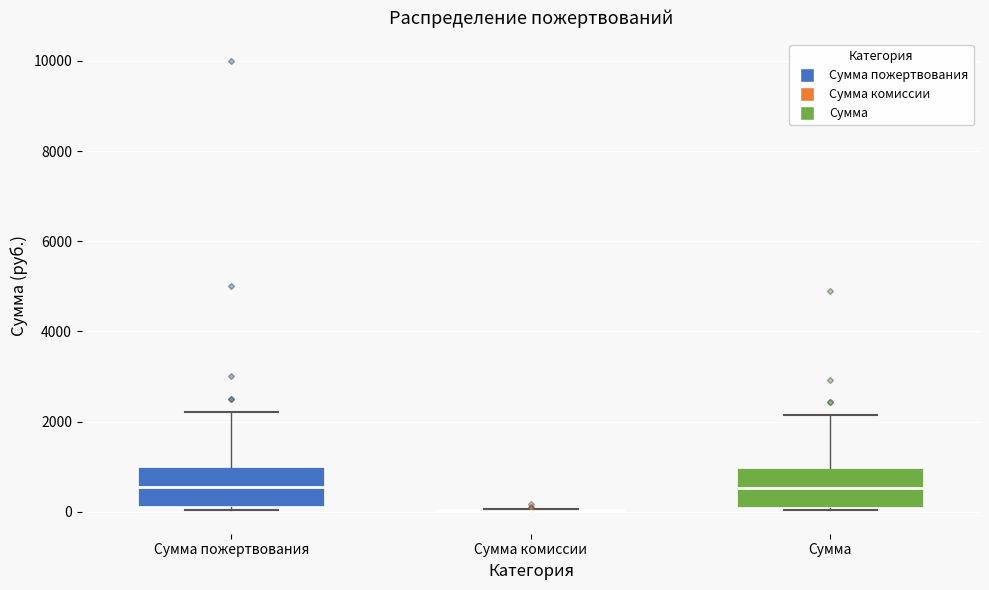

Reading left to right, transcribe this box plot: for each box, give where its median line is, the range the box spans, and where its two whiskers end, as read against the y-axis. The values are not printed on the chart, so give them approximately, as read against the axis.

Сумма пожертвования: median 600, box 200 to 1000, whiskers 0 to 2200
Сумма комиссии: box collapsed to a line at 0, whiskers 0 to 0
Сумма: median 600, box 0 to 1000, whiskers 0 (just below the box's lower edge) to 2200